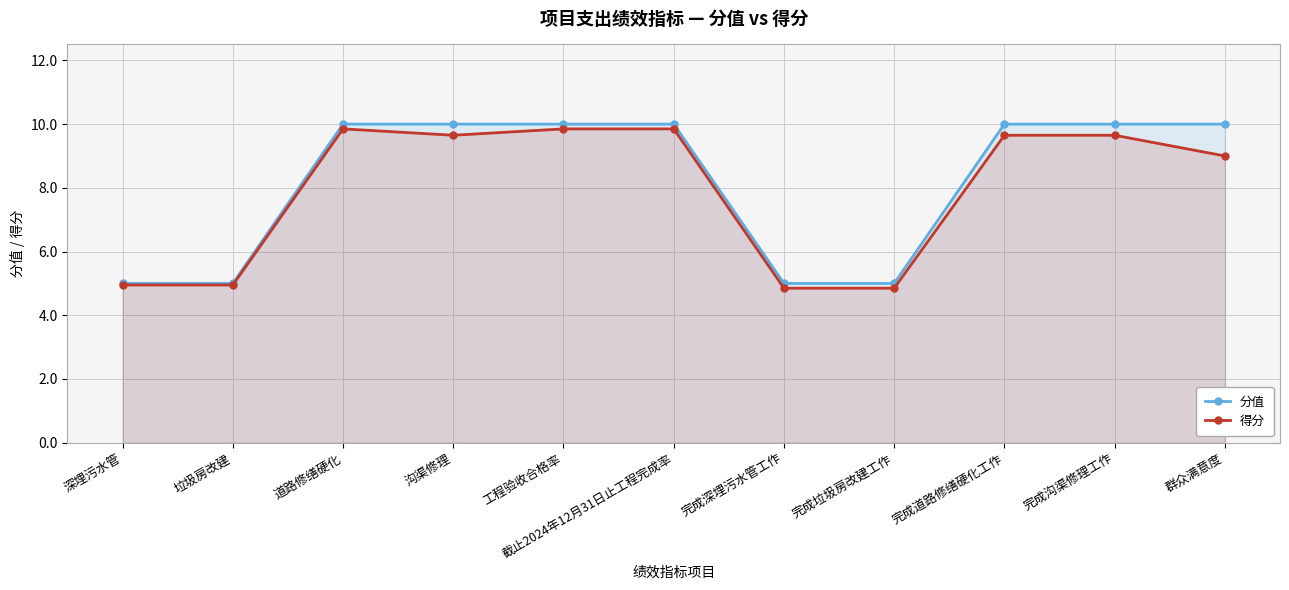

Does the chart display data point markers on the line(s)?

Yes